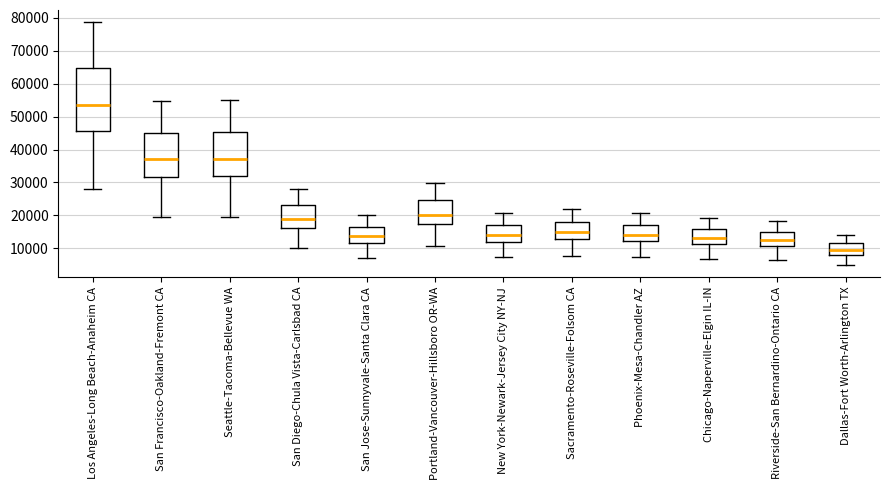

Reading left to right, transcribe this box plot: for each box, give where its median line is, the range the box spans, and where its two whiskers end, as read against the y-axis. The values are not printed on the chart, so give them approximately, as read against the axis.

Los Angeles-Long Beach-Anaheim CA: median 53000, box 46000 to 65000, whiskers 28000 to 79000
San Francisco-Oakland-Fremont CA: median 37000, box 32000 to 45000, whiskers 19000 to 55000
Seattle-Tacoma-Bellevue WA: median 37000, box 32000 to 45000, whiskers 20000 to 55000
San Diego-Chula Vista-Carlsbad CA: median 19000, box 16000 to 23000, whiskers 10000 to 28000
San Jose-Sunnyvale-Santa Clara CA: median 14000, box 12000 to 17000, whiskers 7000 to 20000
Portland-Vancouver-Hillsboro OR-WA: median 20000, box 17000 to 25000, whiskers 11000 to 30000
New York-Newark-Jersey City NY-NJ: median 14000, box 12000 to 17000, whiskers 7000 to 21000
Sacramento-Roseville-Folsom CA: median 15000, box 13000 to 18000, whiskers 8000 to 22000
Phoenix-Mesa-Chandler AZ: median 14000, box 12000 to 17000, whiskers 7000 to 21000
Chicago-Naperville-Elgin IL-IN: median 13000, box 11000 to 16000, whiskers 7000 to 19000
Riverside-San Bernardino-Ontario CA: median 12000, box 11000 to 15000, whiskers 7000 to 18000
Dallas-Fort Worth-Arlington TX: median 9000, box 8000 to 12000, whiskers 5000 to 14000